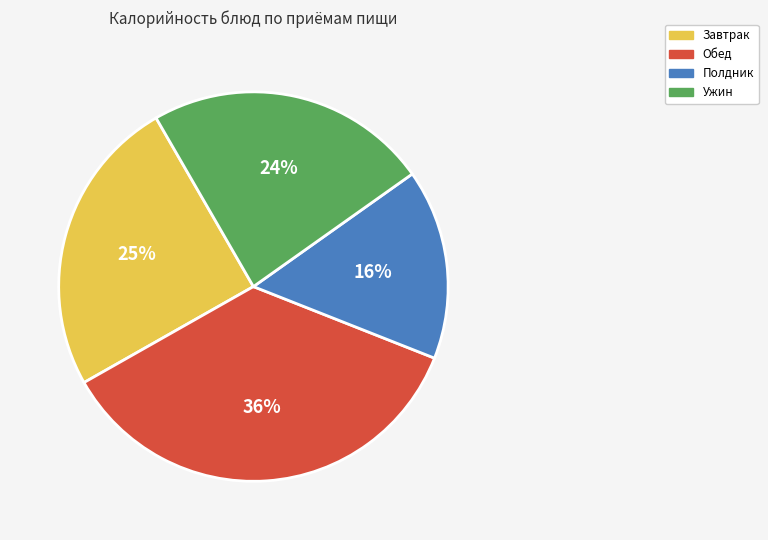

To the nearest percent, what is the difference between the largest and smallest slice percentages?

20%